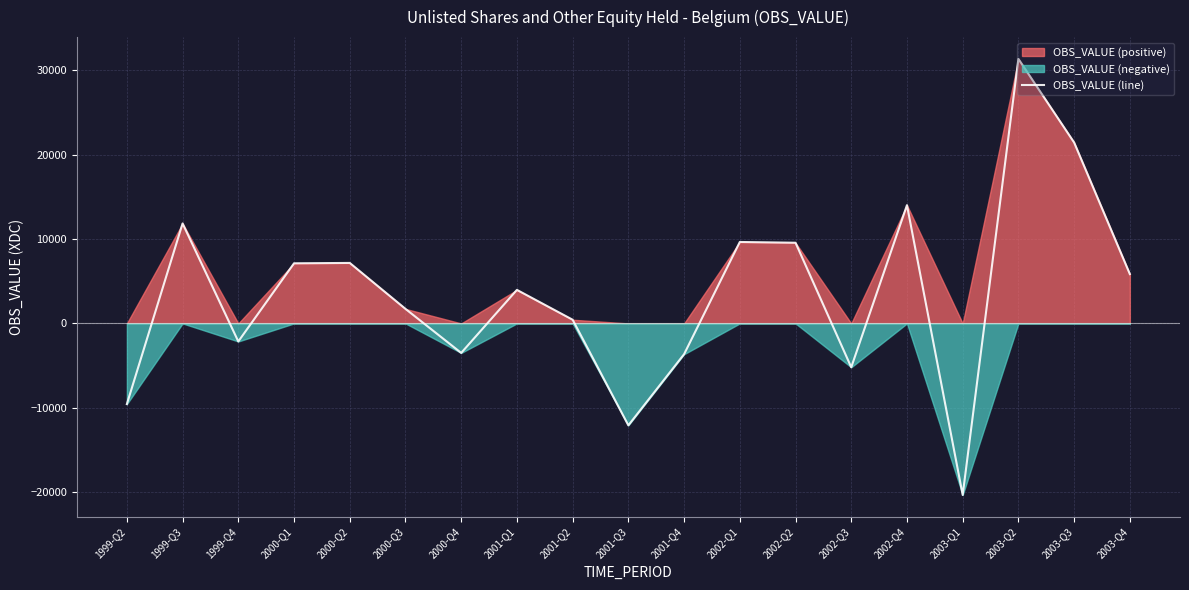

What is the value of the 8th point from the left?

3976.5